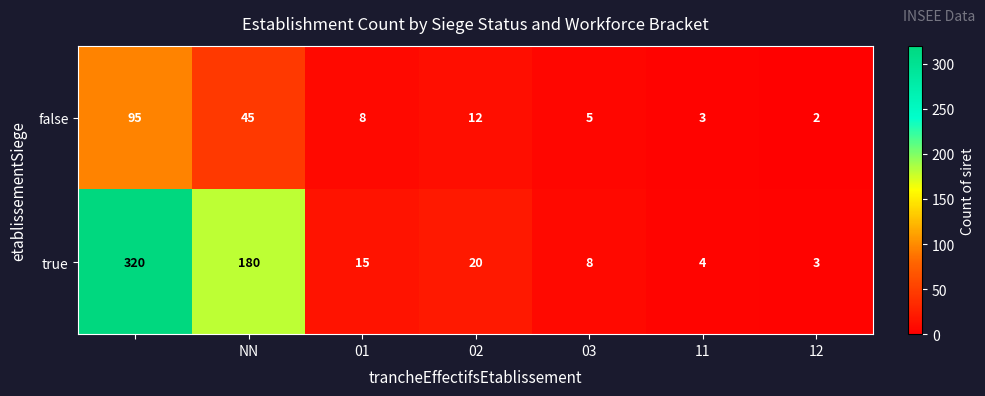

What is the difference between the maximum and second lowest values in the false series?

92